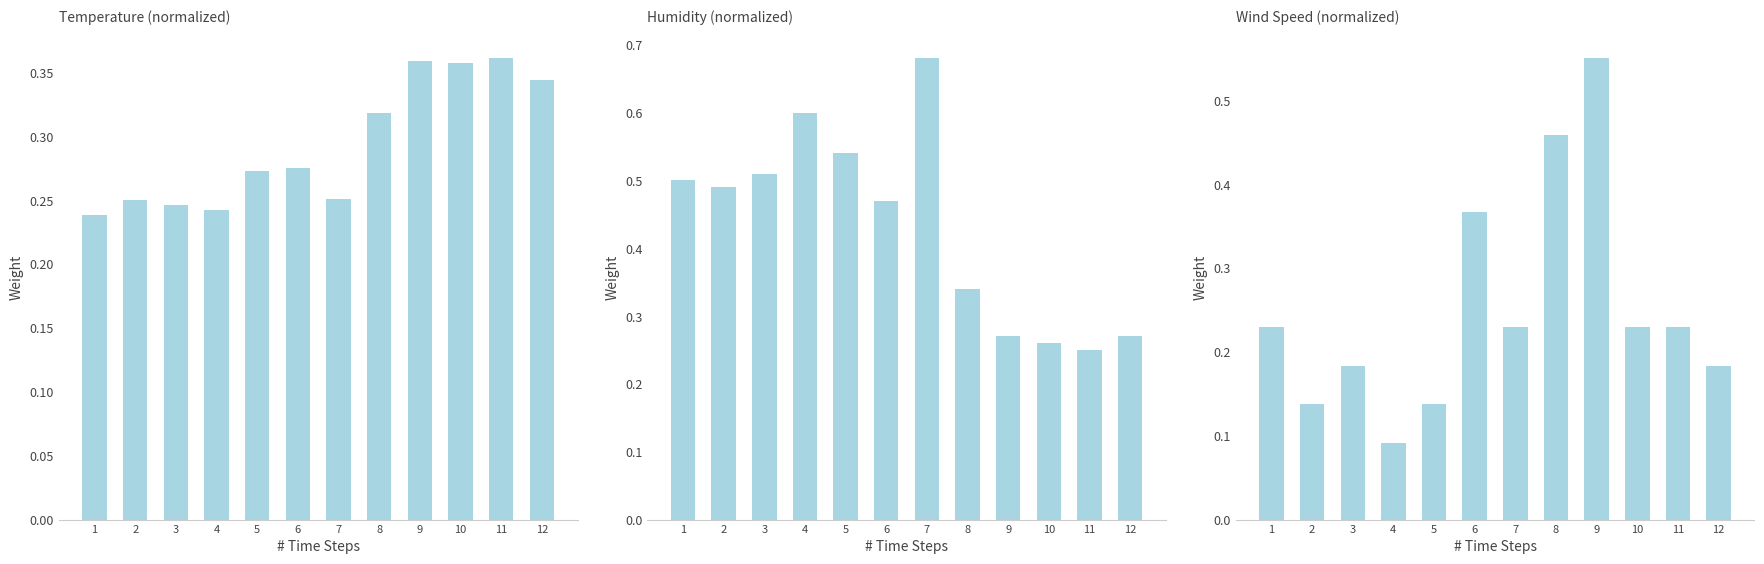

The Wind Speed (normalized) series shows 0.3 at 10. True or false?

False